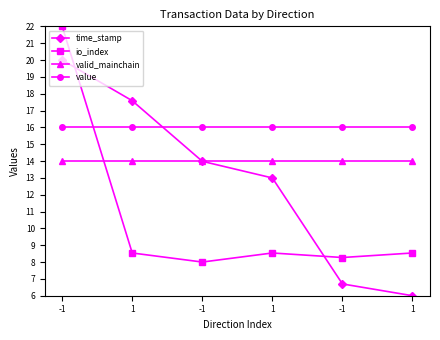

The value of value at 1 is 27.1. True or false?

False